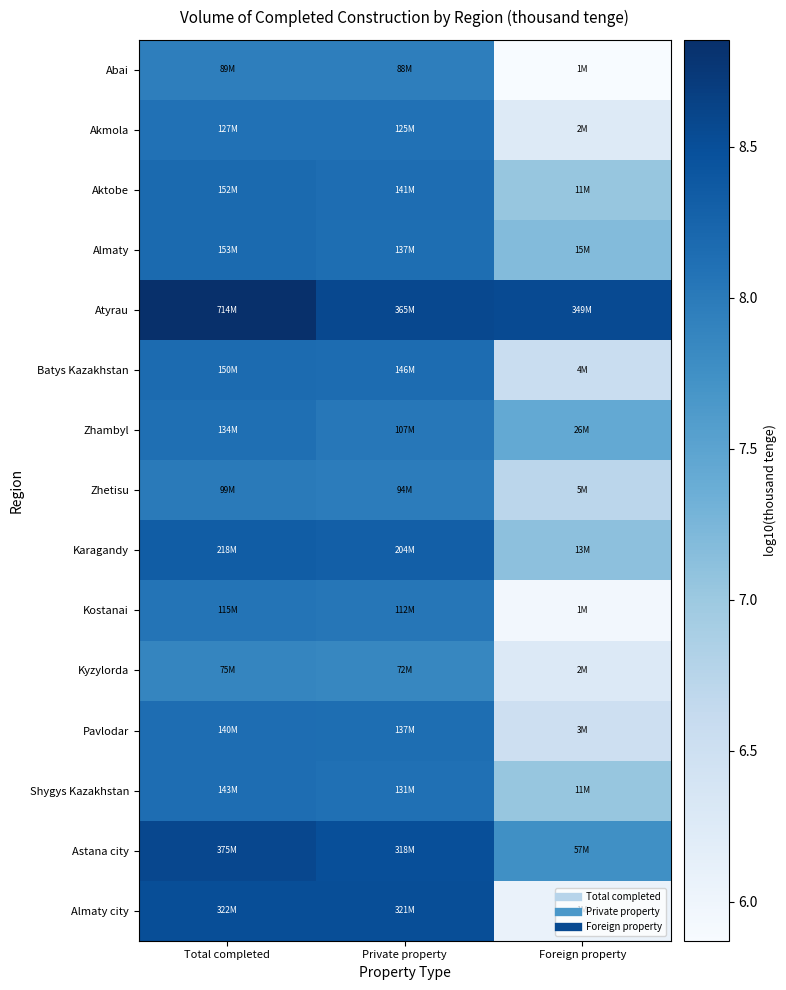

What is the difference between the highest and lowest values at Total completed?

1.0